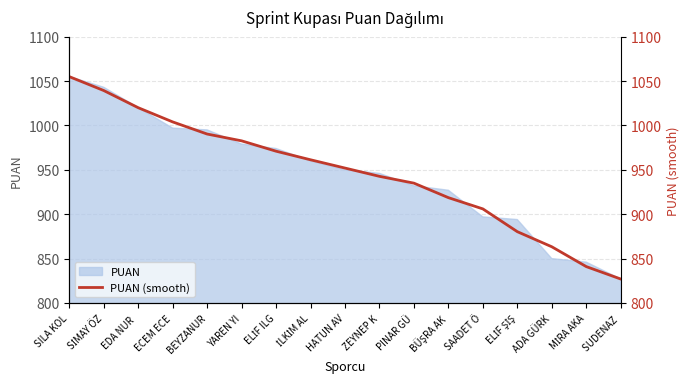

What is the sum of the values at İLKİM AL and BEYZANUR?

1951.7